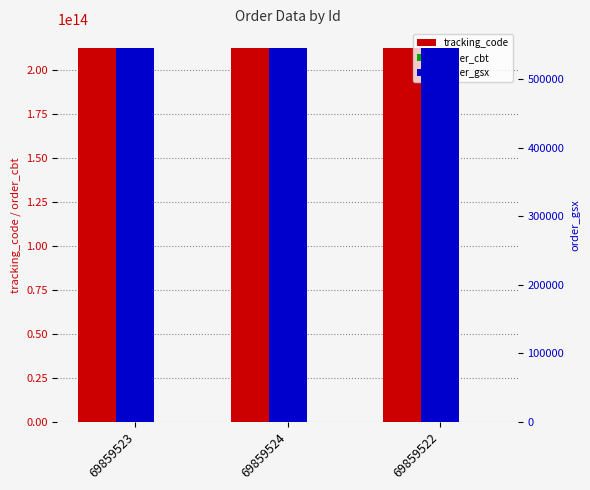

Count the number of categories in the chart.

3